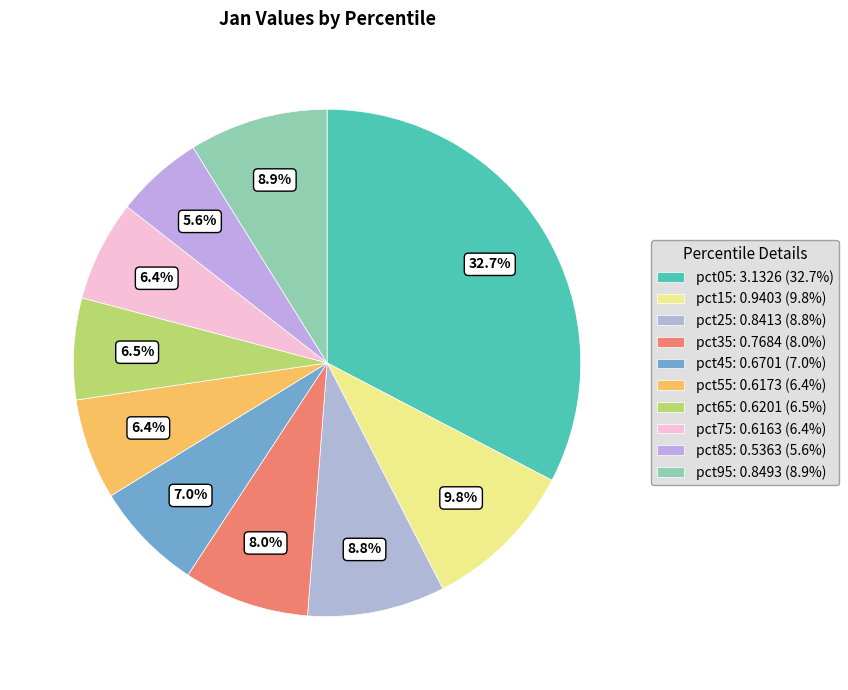

To the nearest percent, what is the difference between the largest and smallest slice percentages?

27%